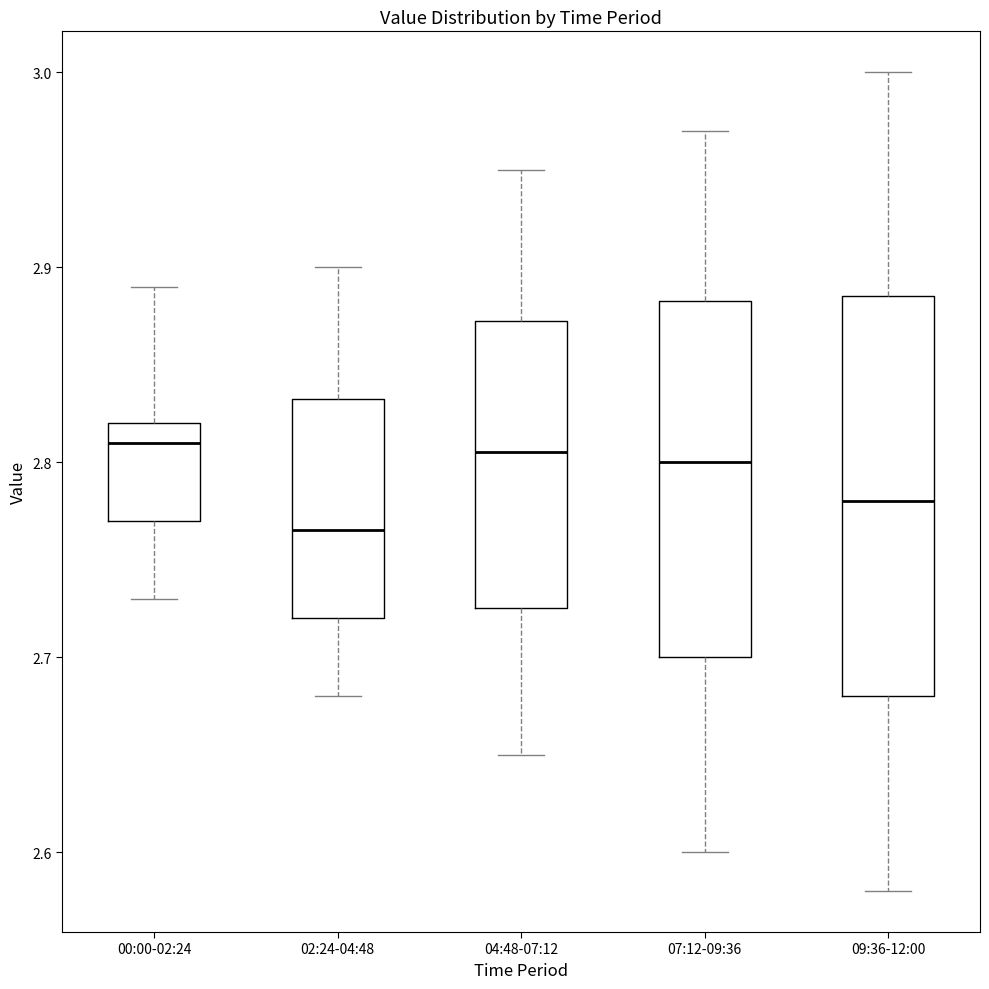

Which box is the tallest, from its lower edge to its upper edge?

09:36-12:00